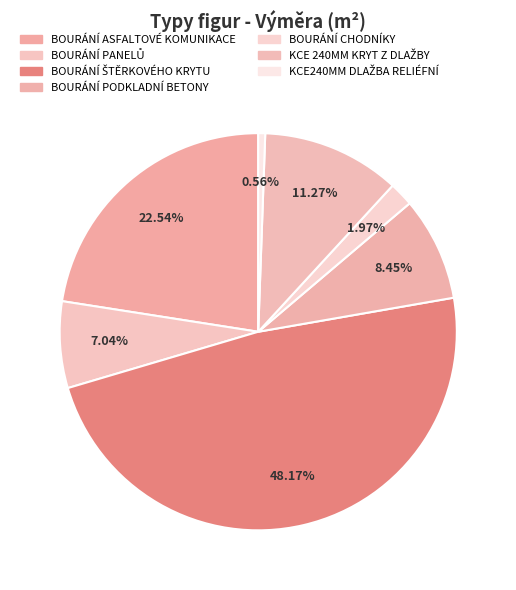

Is it true that BOURÁNÍ ŠTĚRKOVÉHO KRYTU is 48% of the pie?

True